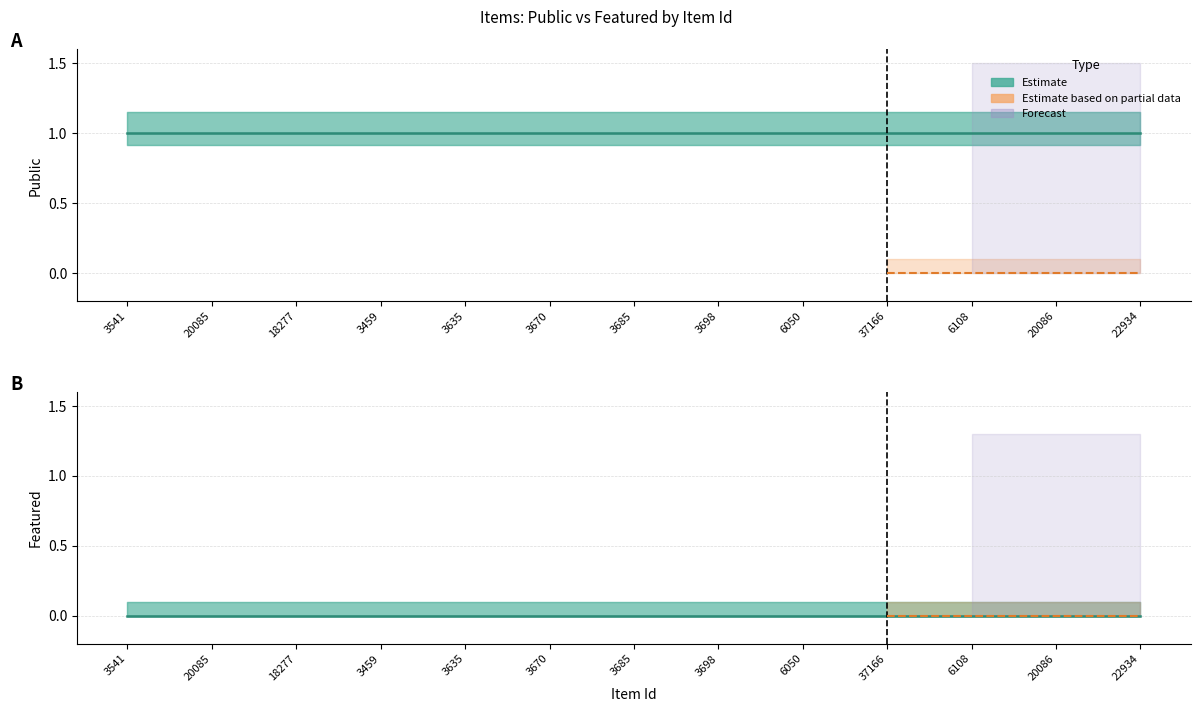

Which series has the widest spread of values?

public